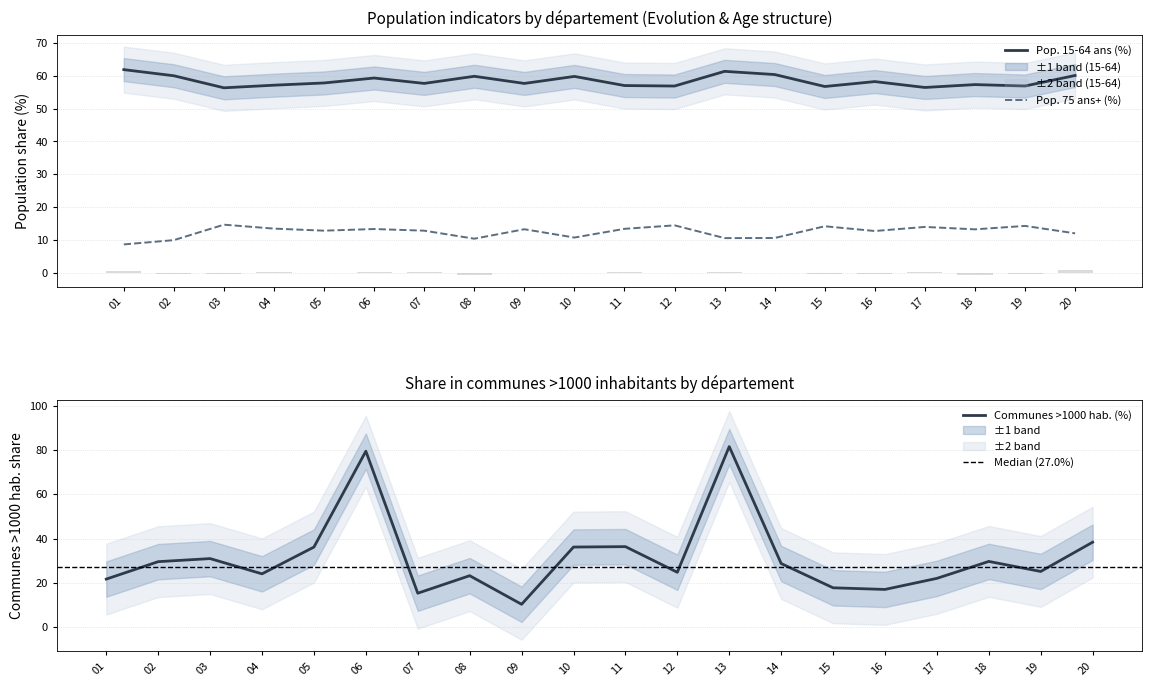

What is the maximum value for Communes >1000 hab. (%)?

81.6